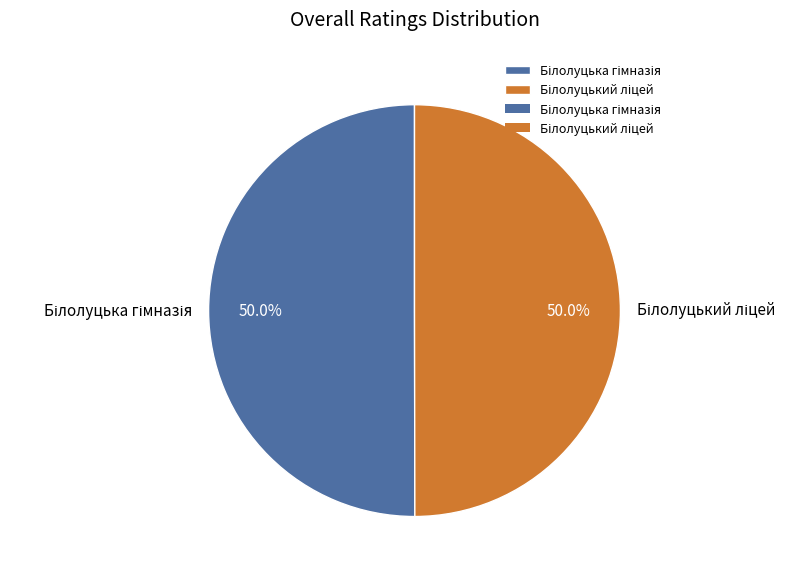

Rank the categories by value from highest to lowest.

Білолуцька гімназія, Білолуцький ліцей